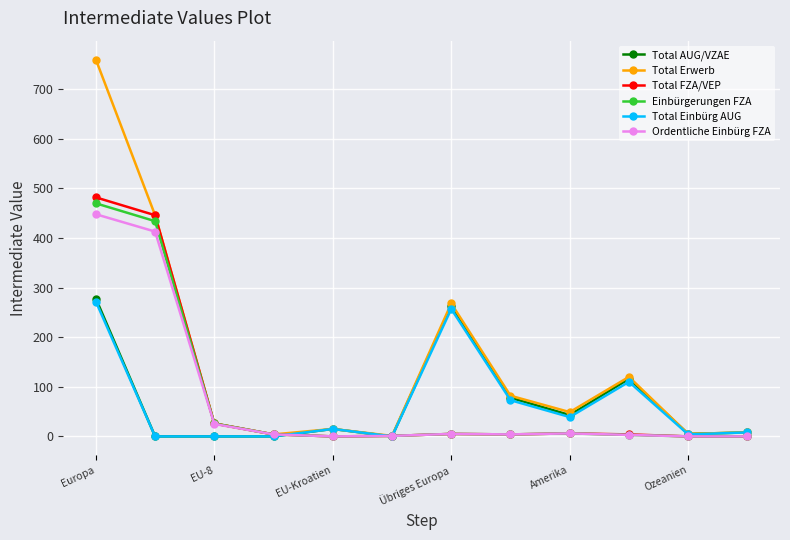

Which series has the largest total across all categories?

Total Erwerb